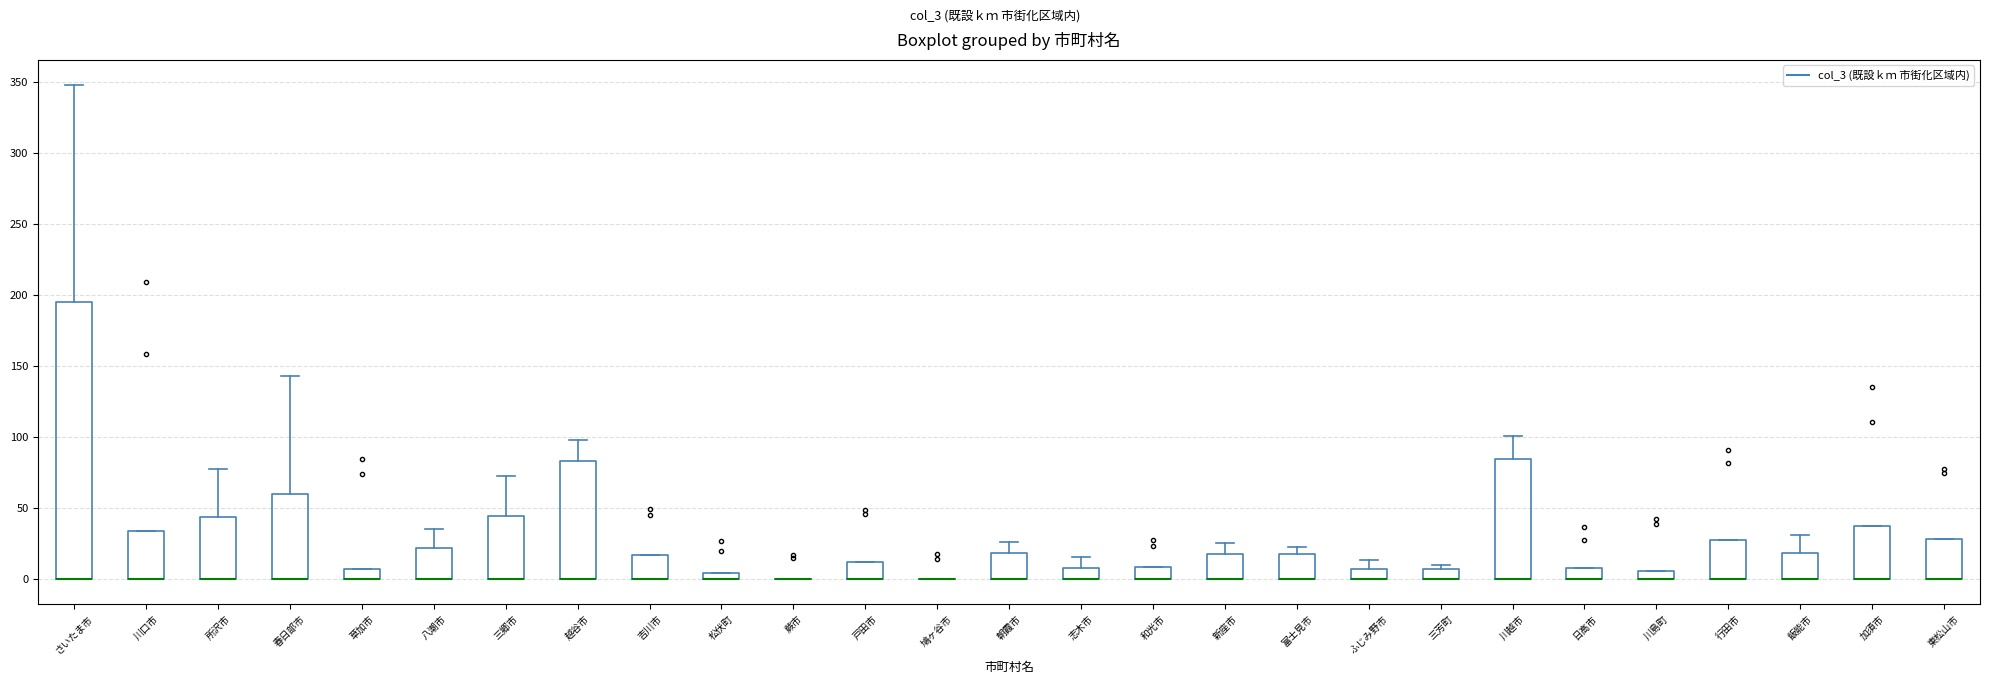

Which box is the tallest, from its lower edge to its upper edge?

さいたま市